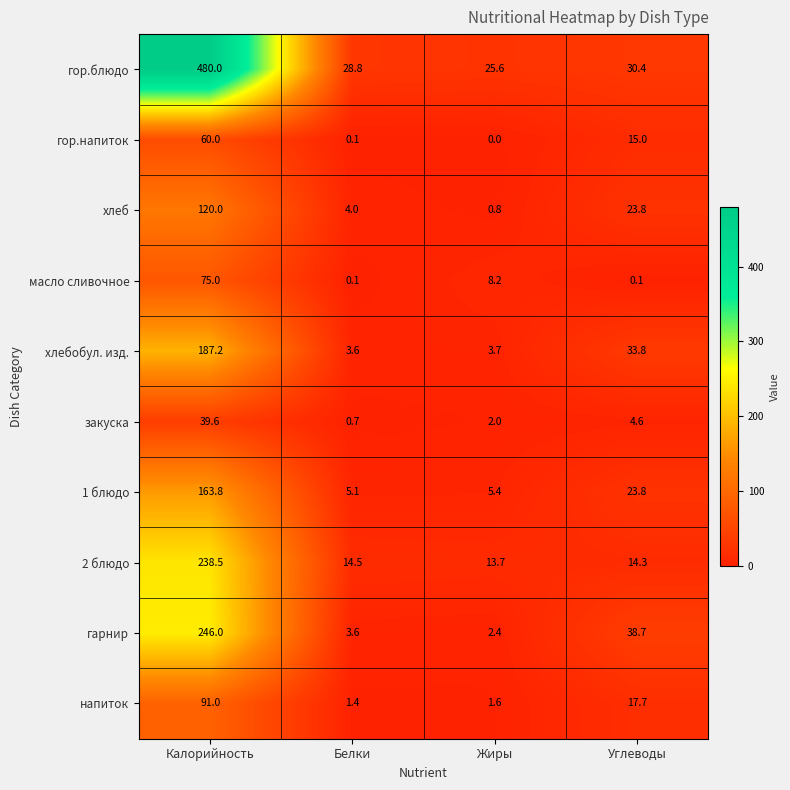

Which category has the highest value across all series?

Калорийность